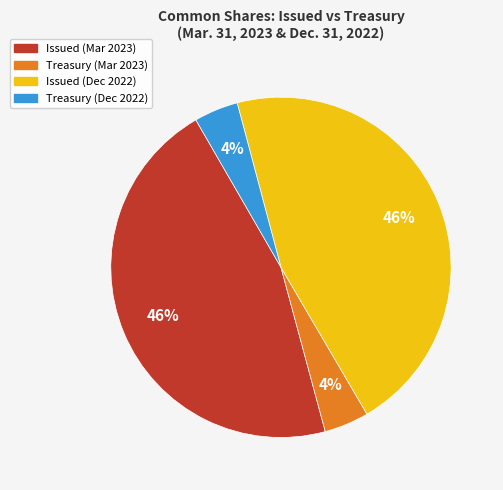

Is it true that Issued (Dec 2022) is 36% of the pie?

False